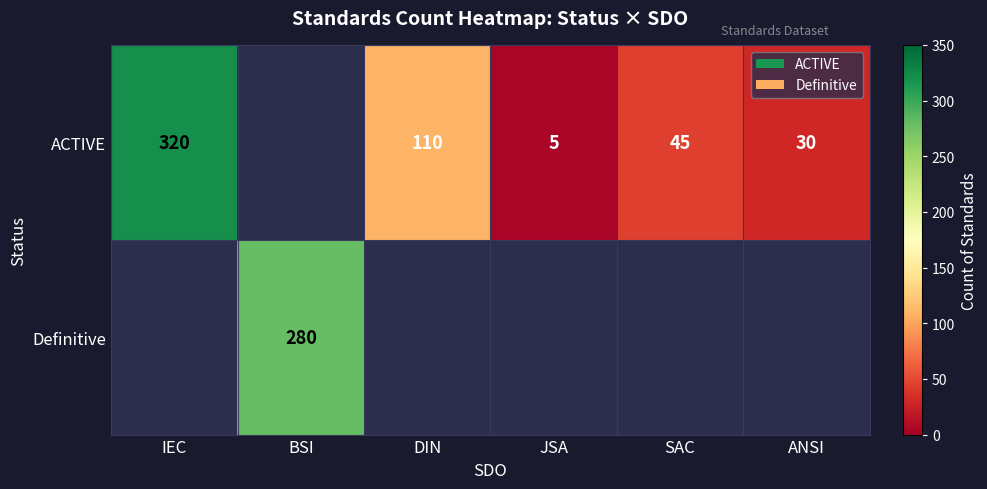

Is it true that ACTIVE equals 45 at DIN?

False